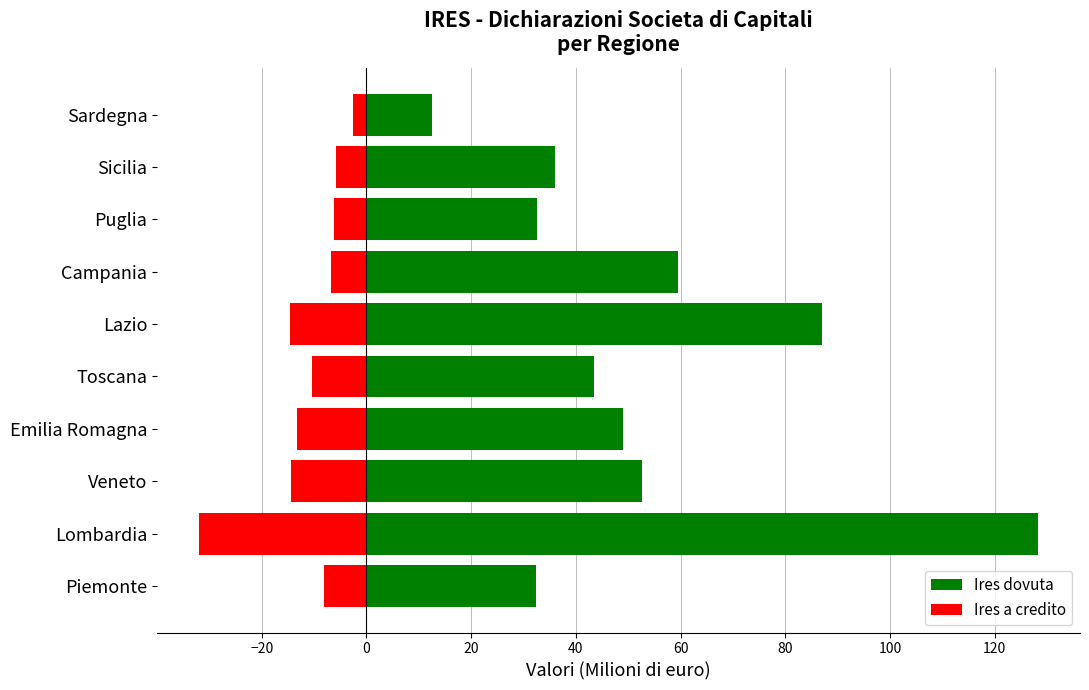

At how many categories does at least one series exceed 31?

9